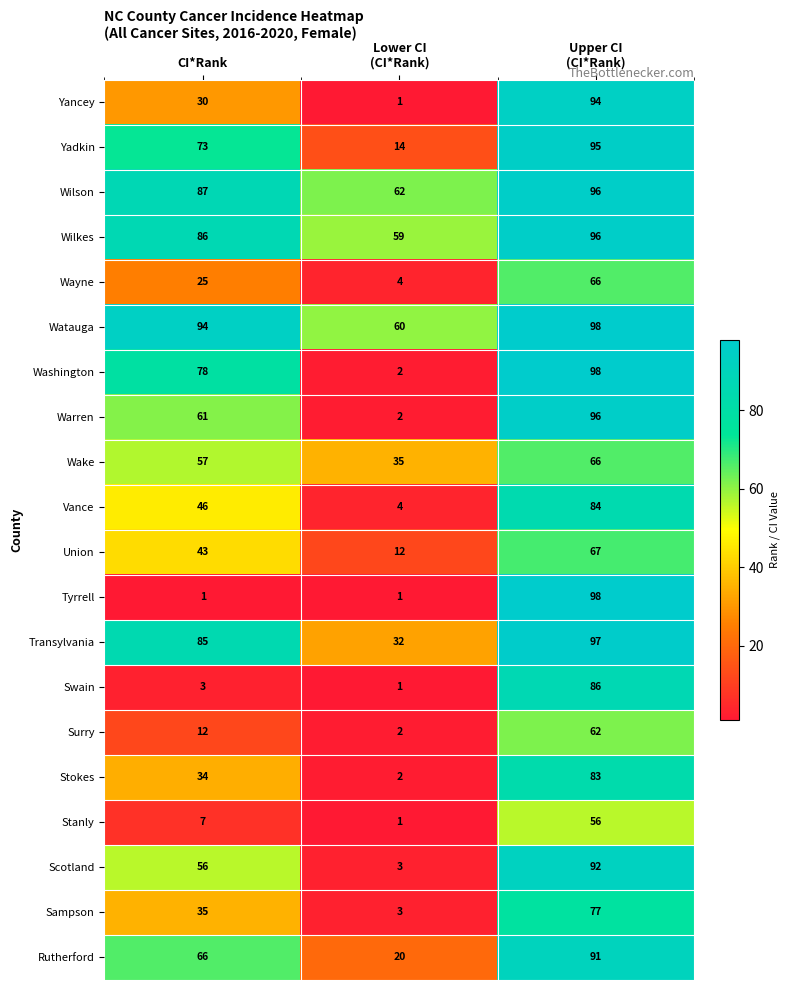

How many Transylvania values are between 32 and 97?

3